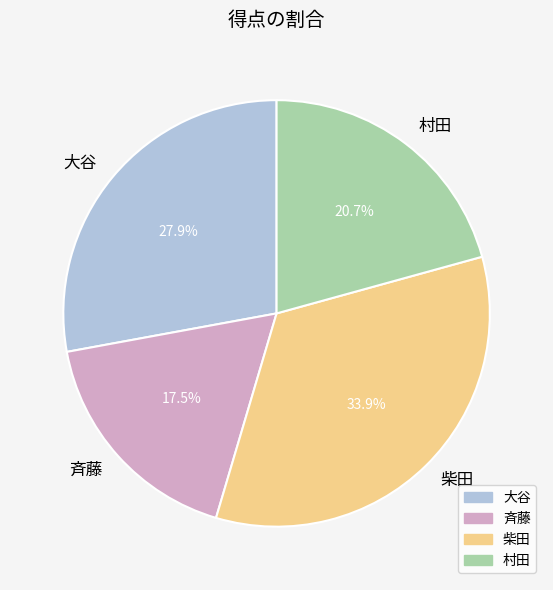

Count the number of slices in the pie.

4